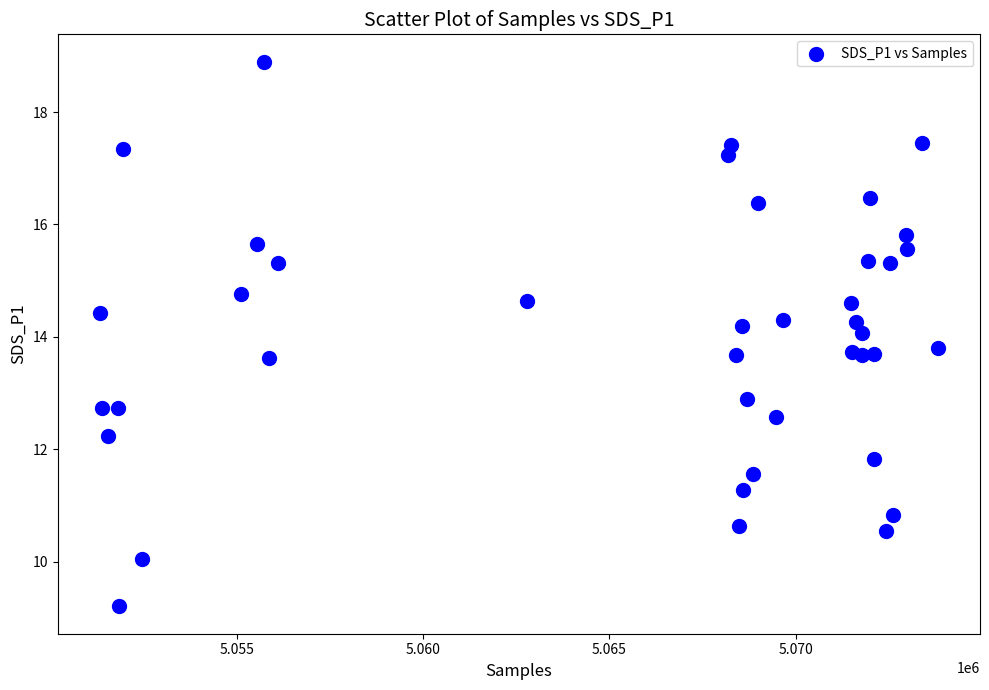

What is the range of X values (max minus min)?

22498.0